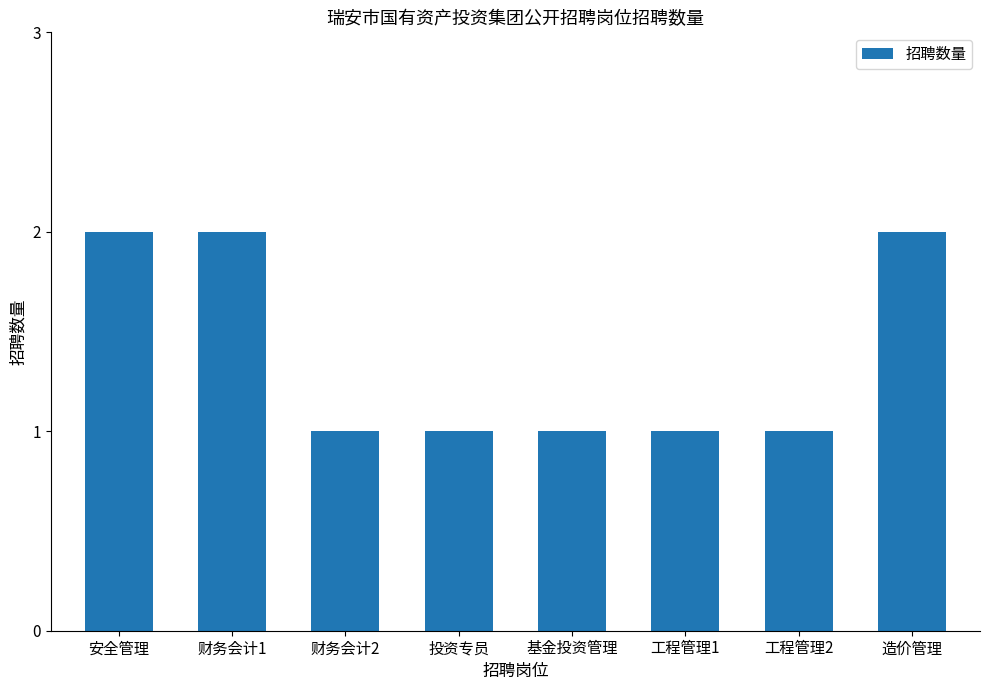

What is the sum of the values at 工程管理2 and 投资专员?

2